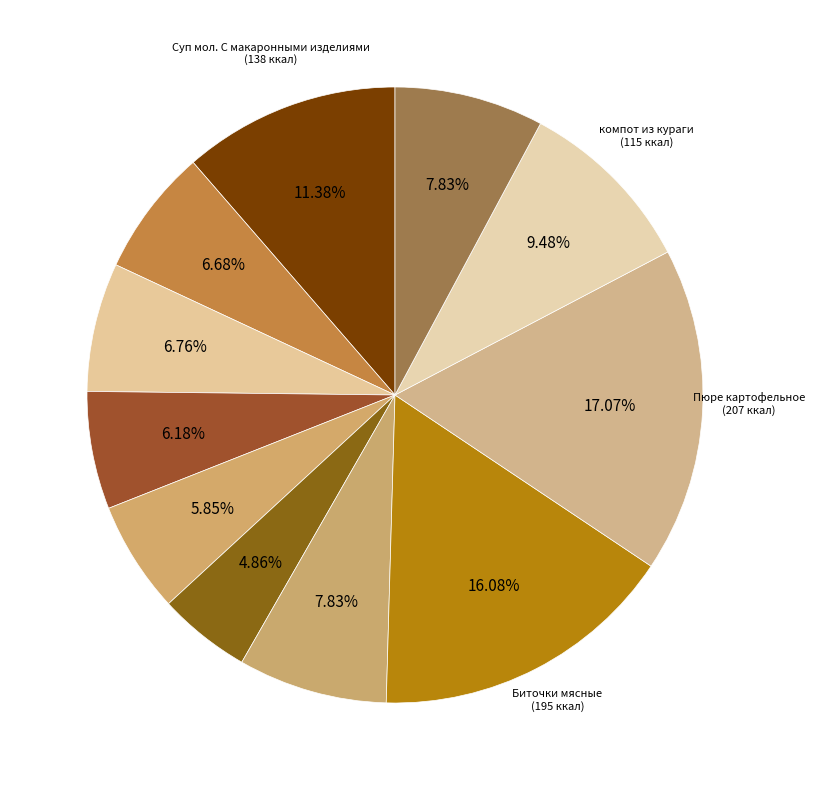

How many segments does this pie chart have?

11